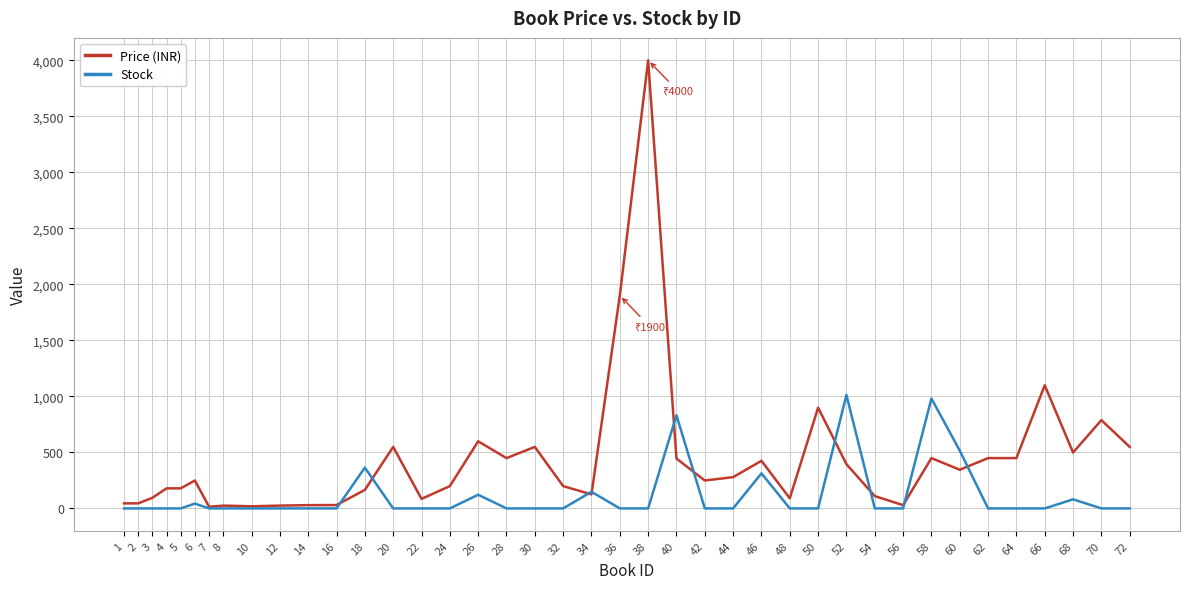

Rank the series by their maximum value, from highest to lowest.

Price (INR), Stock